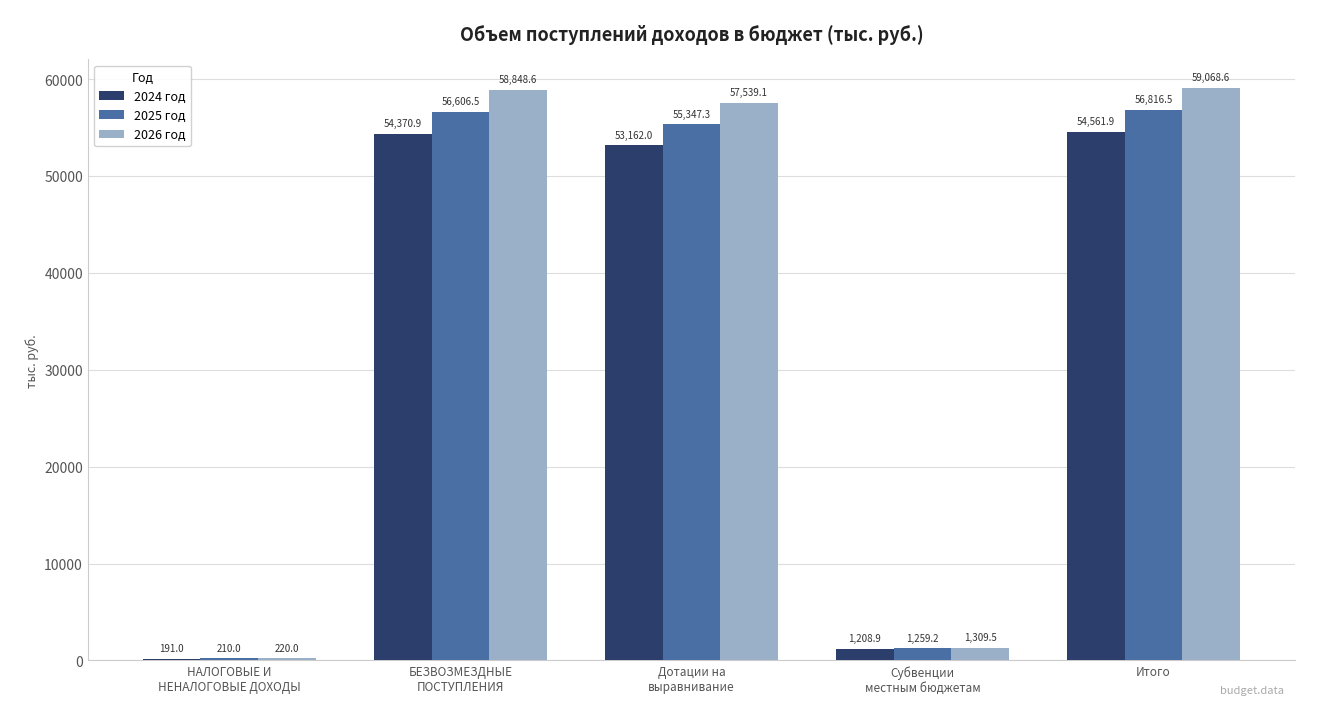

At which label is 2025 год closest to 28513?

Дотации на
выравнивание